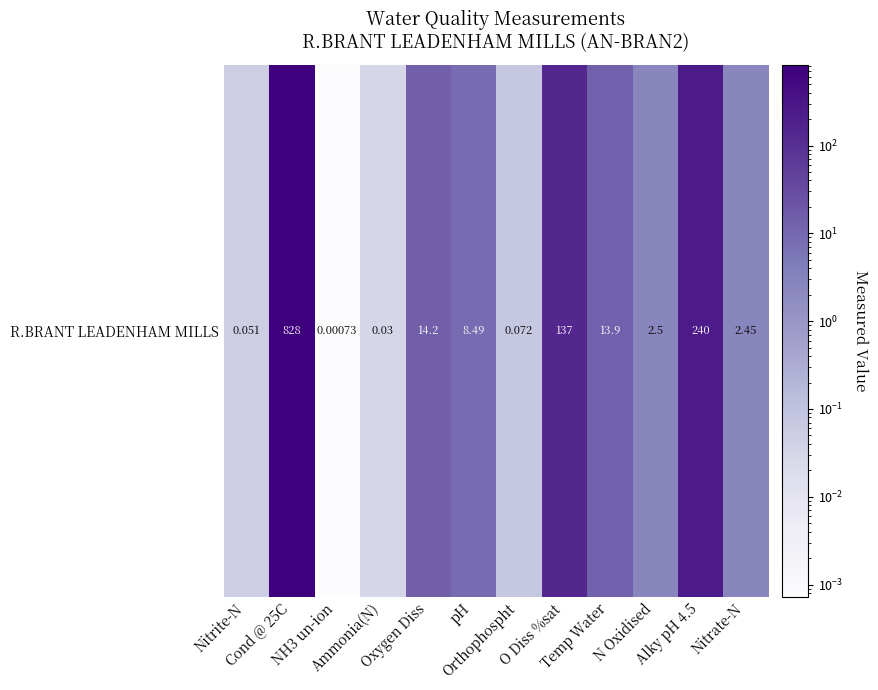

What is the difference between the maximum and minimum values?

828.0